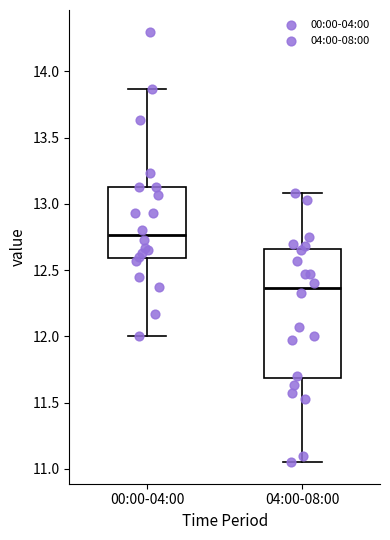

Reading left to right, read every box against the y-axis: the position of its median line, the range the box covers, and the ends of its whiskers. The values are not printed on the chart, so give them approximately, as read against the axis.

00:00-04:00: median 12.75, box 12.60 to 13.15, whiskers 12.00 to 13.85
04:00-08:00: median 12.35, box 11.70 to 12.65, whiskers 11.05 to 13.10